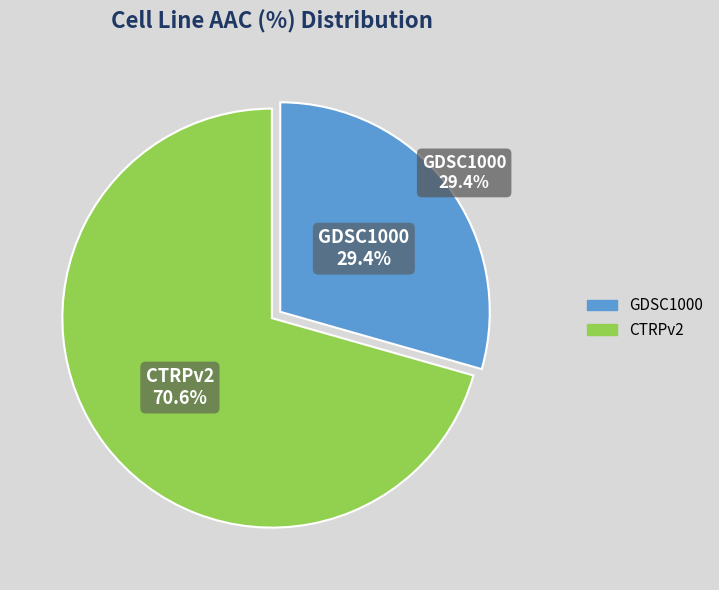

True or false: GDSC1000 accounts for 29% of the total.

True